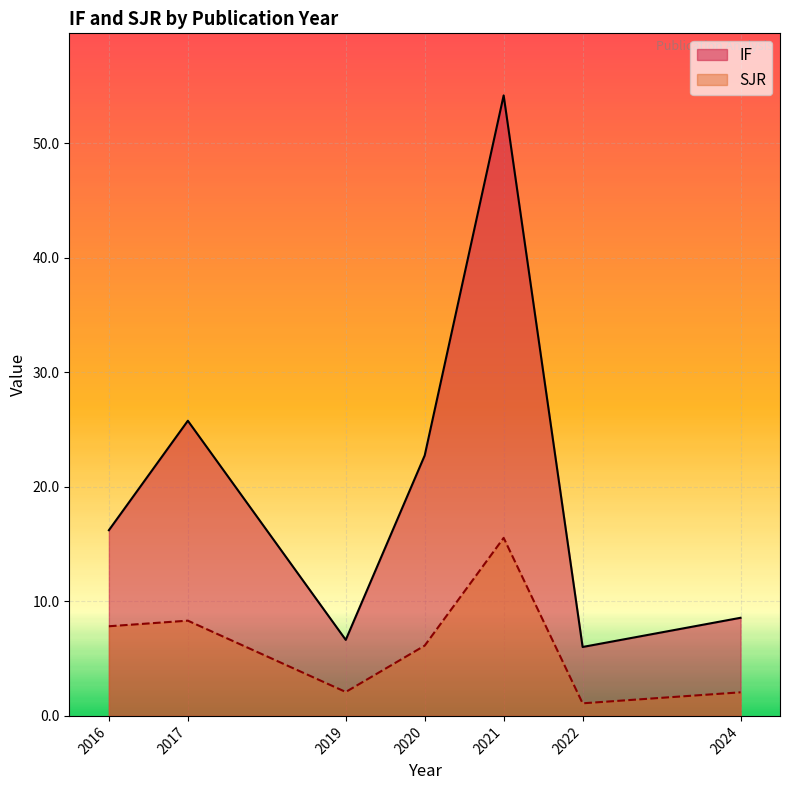

Which series has the widest spread of values?

IF